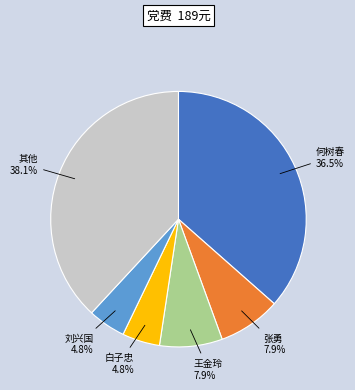

Is there any slice that represents more than half of the pie?

No